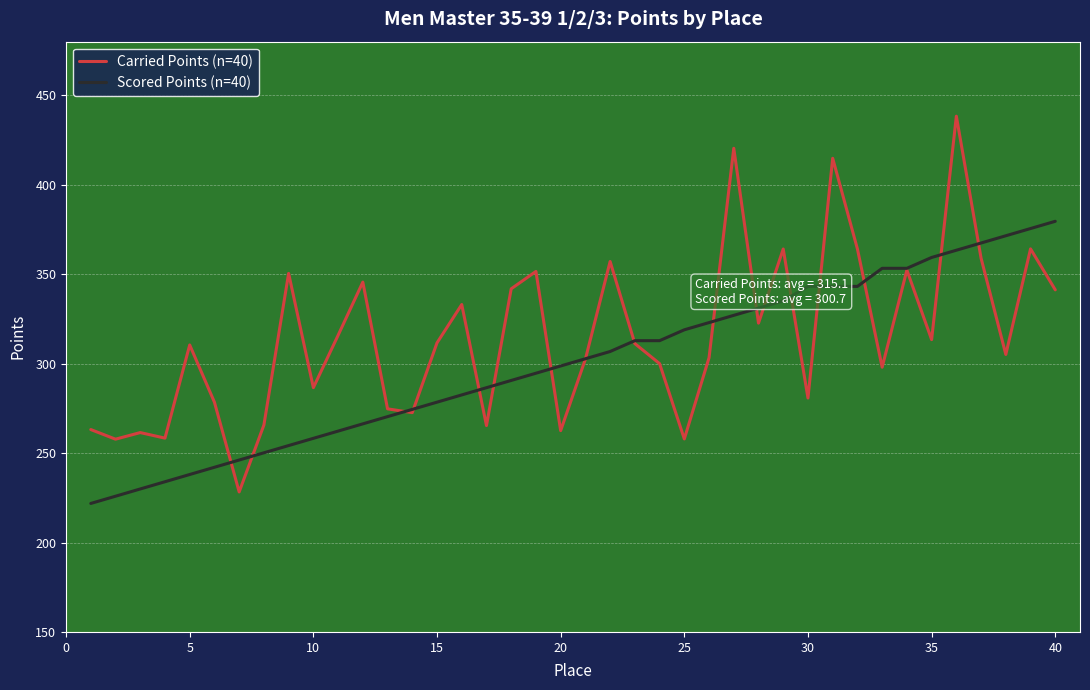

List the series in order of their overall mean, highest first.

Carried Points (n=40), Scored Points (n=40)